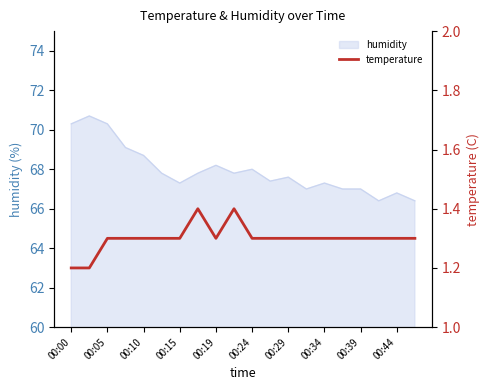

Is it true that humidity equals 67.0 at 00:39?

True